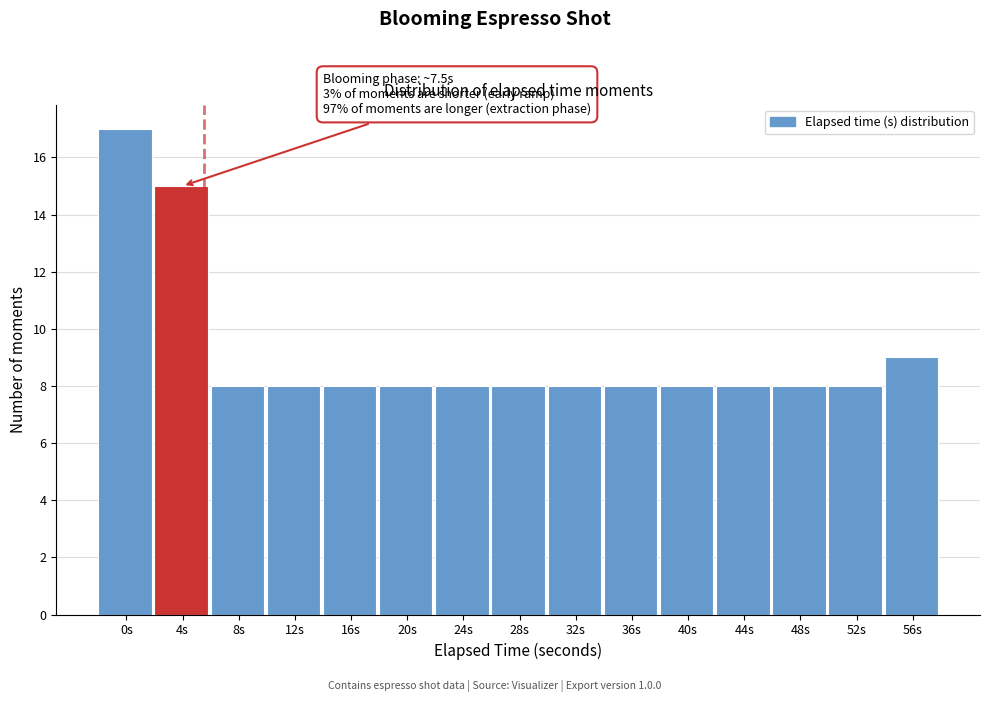

Reading left to right, extract all data points from this chart.

0s=17	4s=15	8s=8	12s=8	16s=8	20s=8	24s=8	28s=8	32s=8	36s=8	40s=8	44s=8	48s=8	52s=8	56s=9